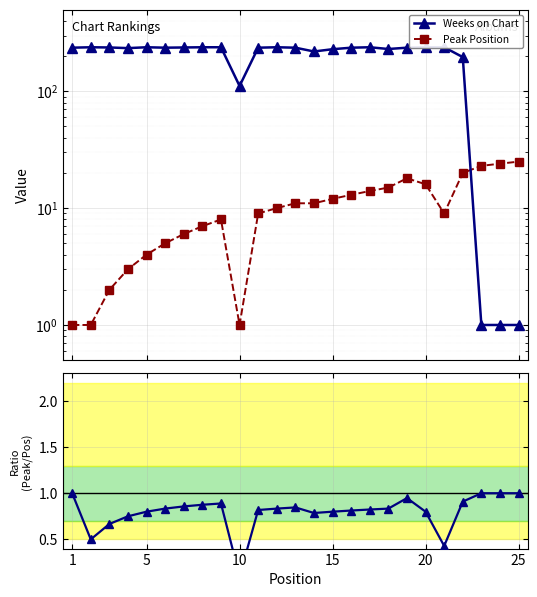

Which series ends up on top after the final intersection of Weeks on Chart and Peak Position?

Peak Position